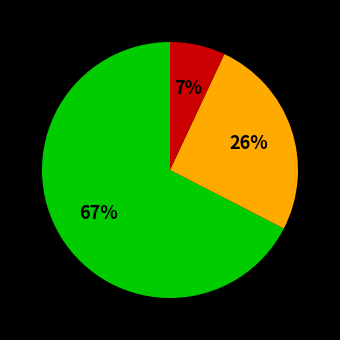

To the nearest percent, what is the difference between the largest and smallest slice percentages?

60%